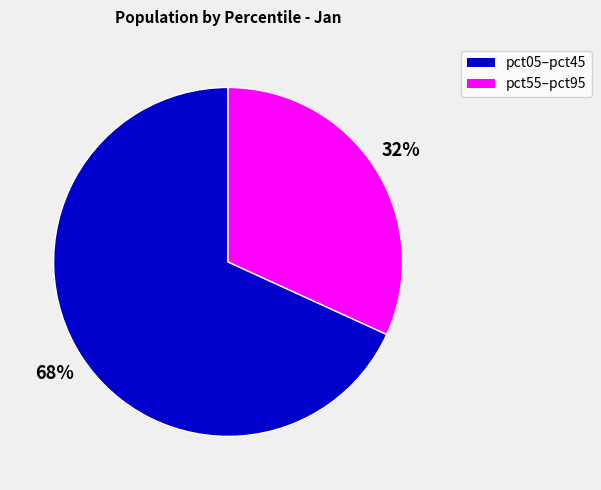

Is there a majority slice in this chart?

Yes